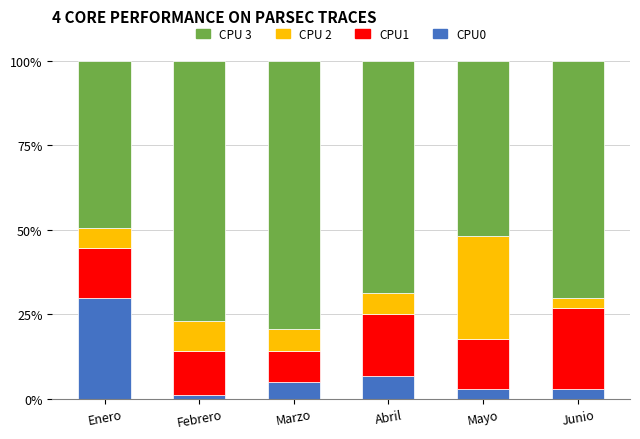

What is the total value across all series at Abril?

100.0